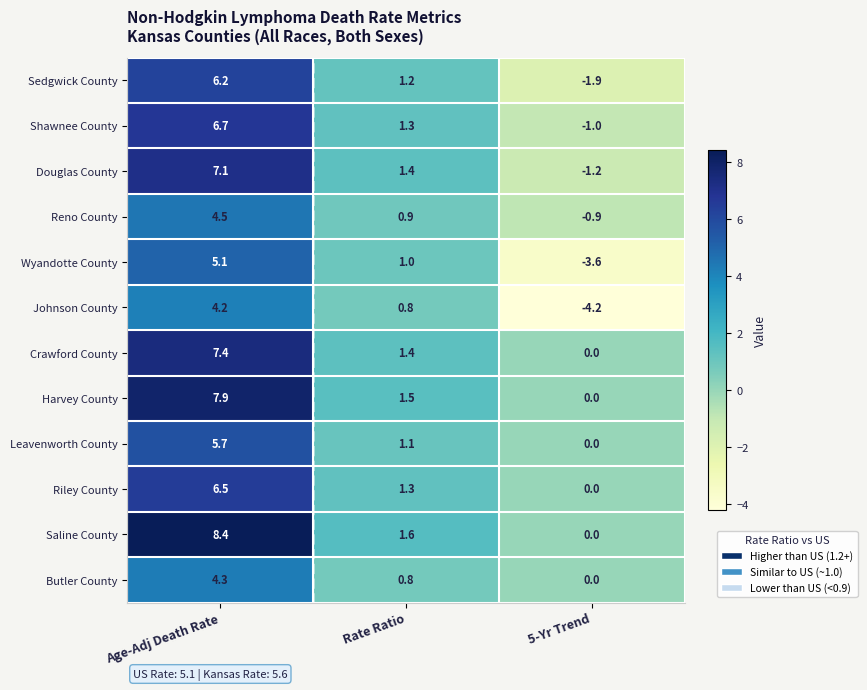

Which category has the highest value across all series?

Age-Adj Death Rate